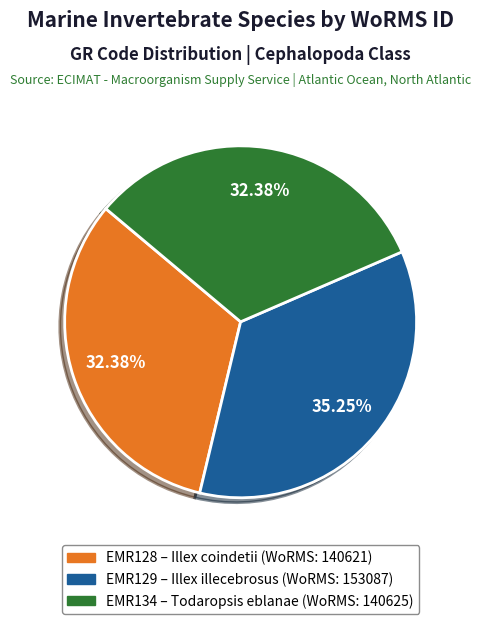

Is there a majority slice in this chart?

No